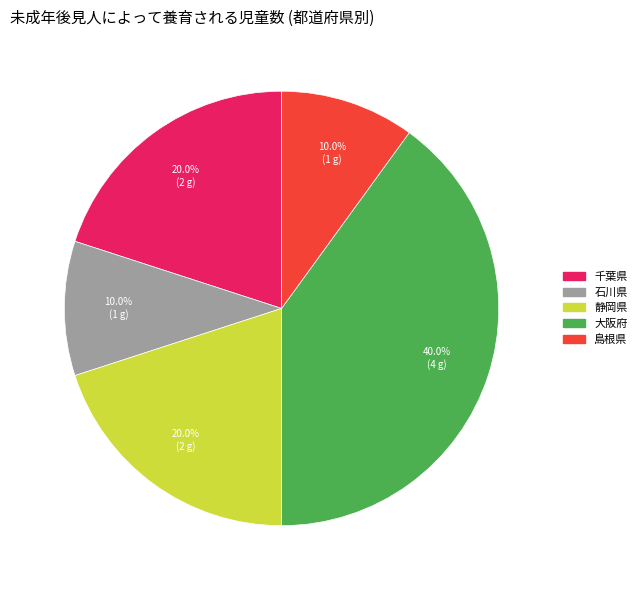

Approximately how many times larger is the value at 千葉県 compared to 静岡県?

1.0